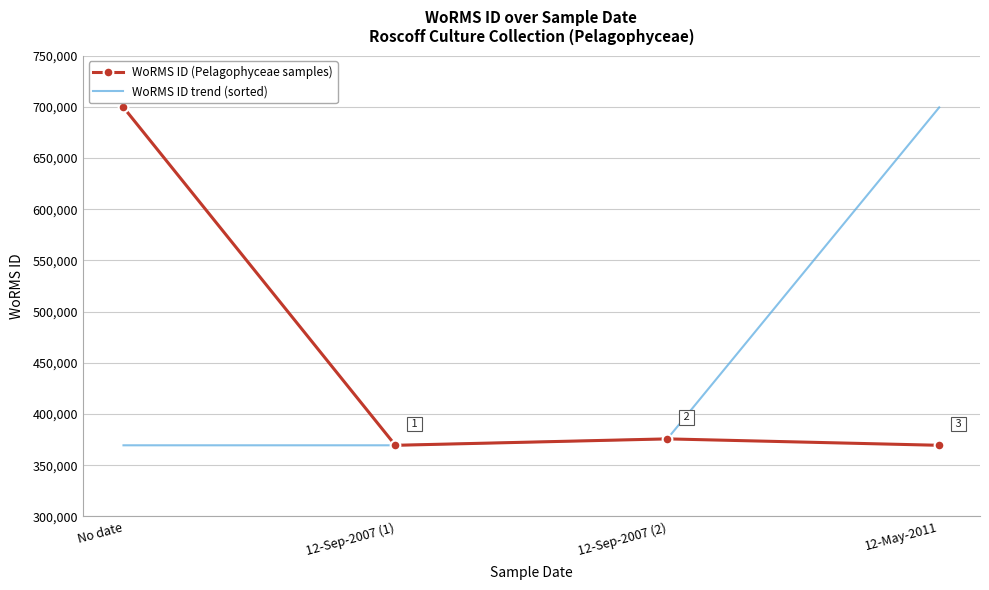

What is the difference between the highest and lowest values at No date?

329913